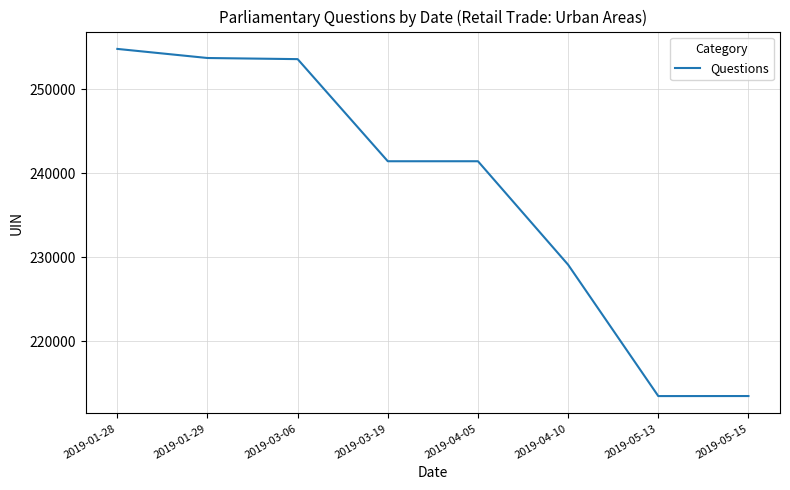

The value at 2019-03-19 is 90621. True or false?

False